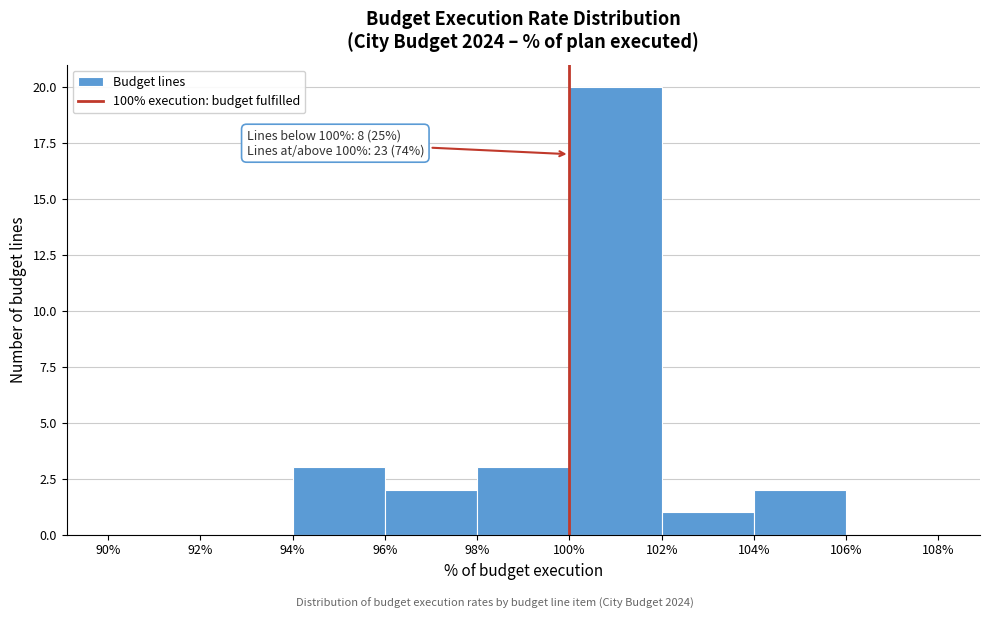

Which range on the x-axis has the tallest bar?

100% to 102%